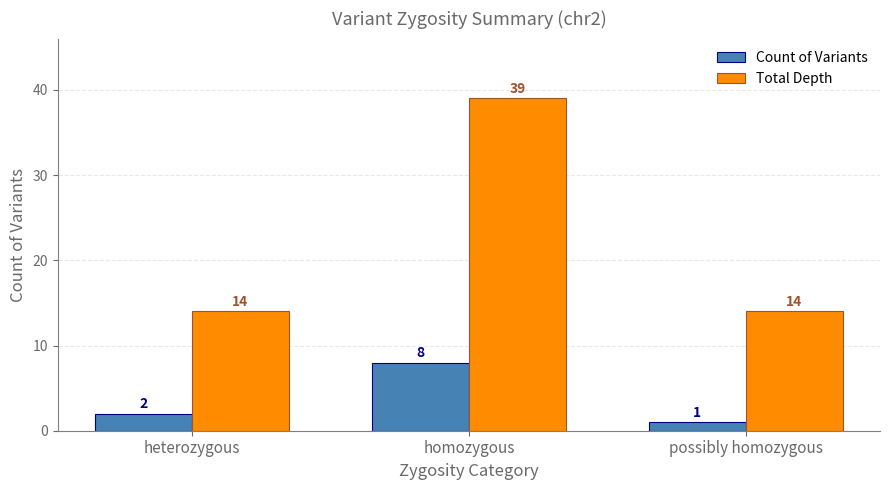

Between heterozygous and possibly homozygous, which series saw the biggest shift?

Count of Variants